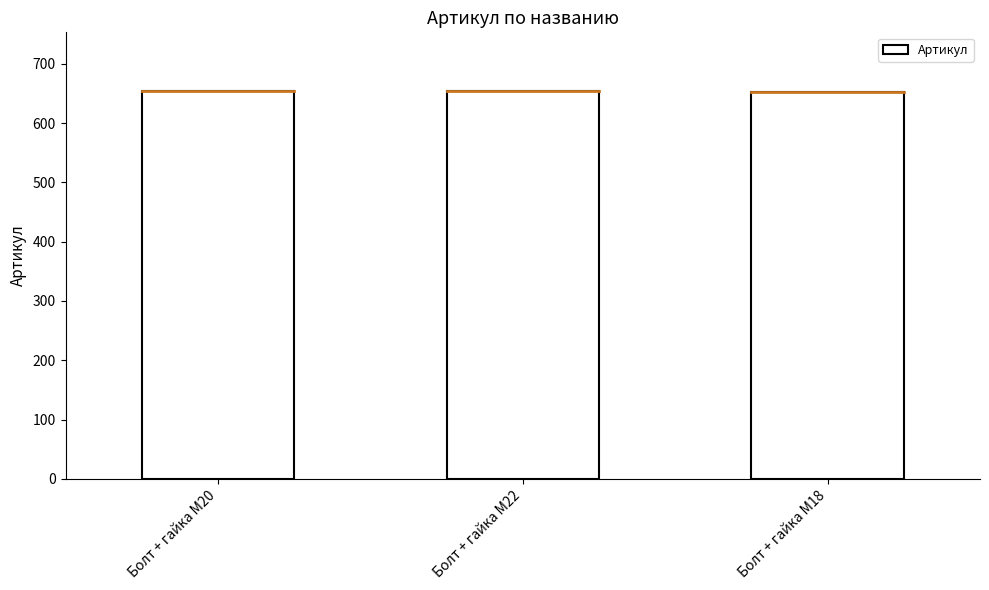

Between Болт + гайка M20 and Болт + гайка M22, which is larger?

Болт + гайка M22